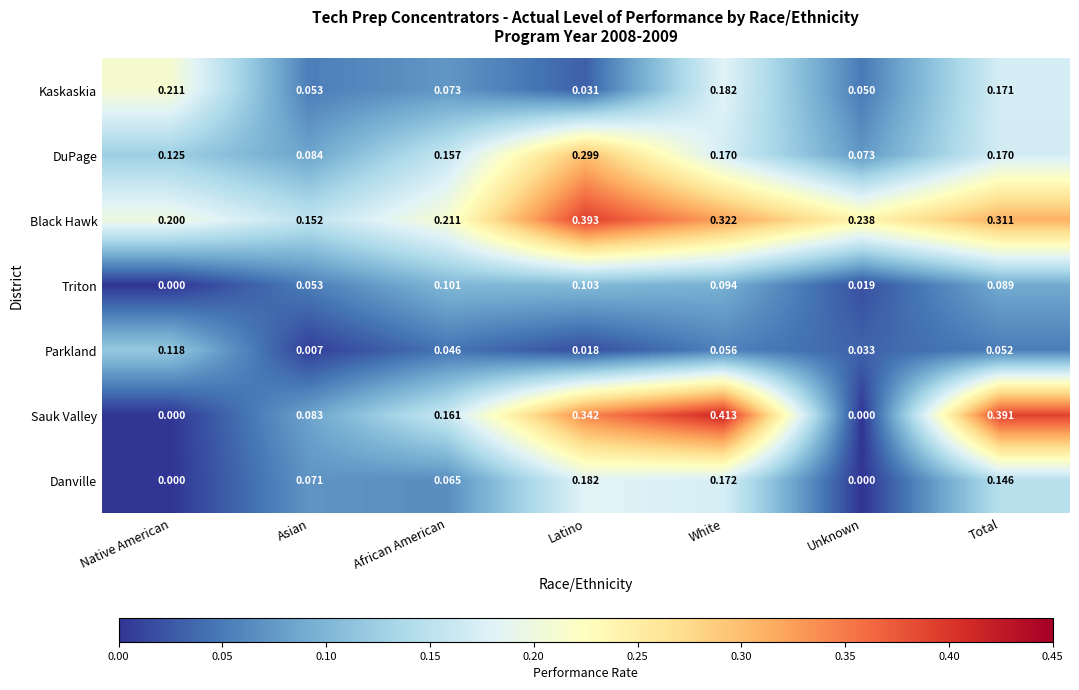

Which series changed the most between African American and White?

Sauk Valley